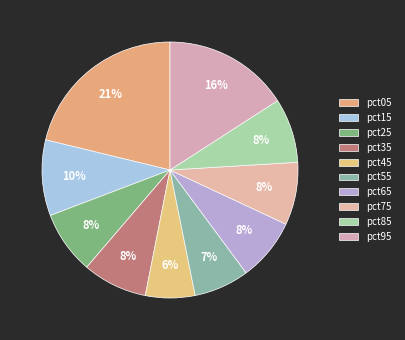

How many slices are in this pie chart?

10